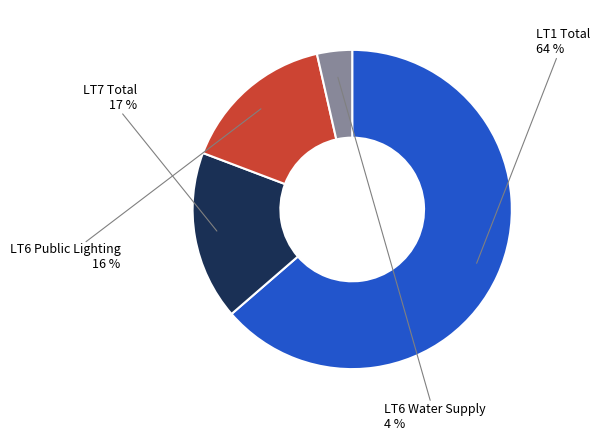

Is there any slice that represents more than half of the pie?

Yes